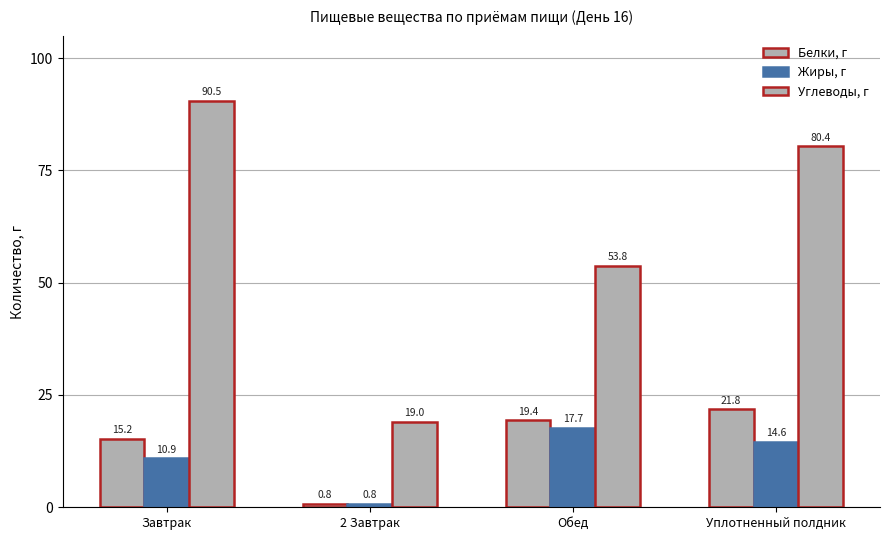

How many data points in Жиры, г are above 14?

2